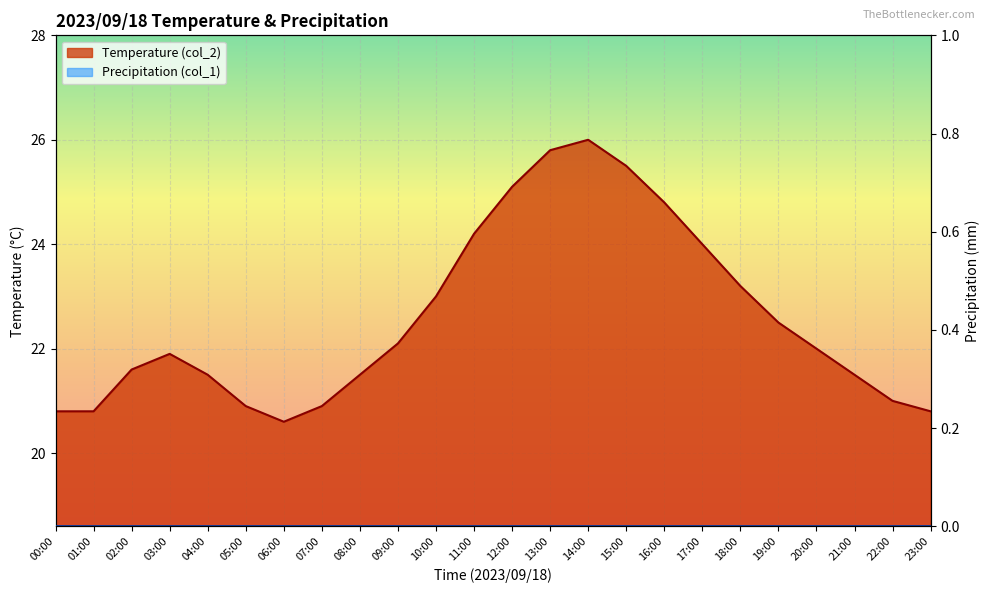

How many data points are above 22?

11